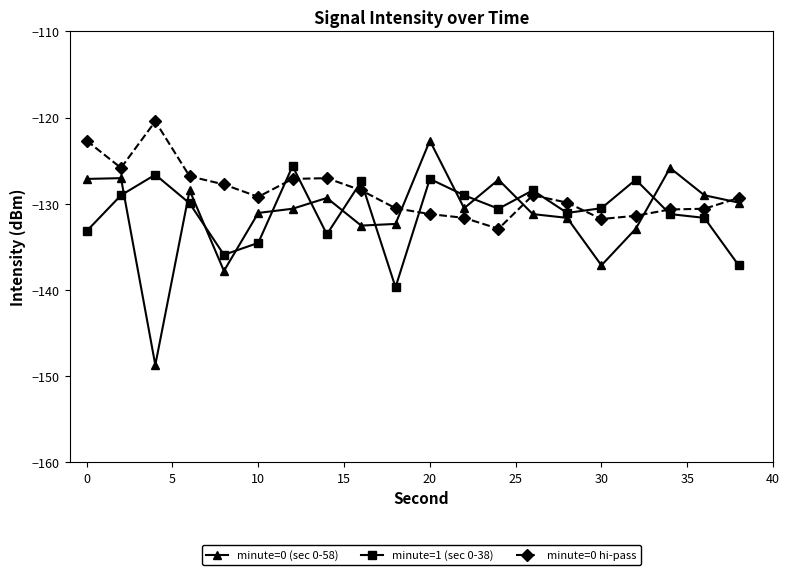

What is the minimum value for minute=1 (sec 0-38)?

-139.7